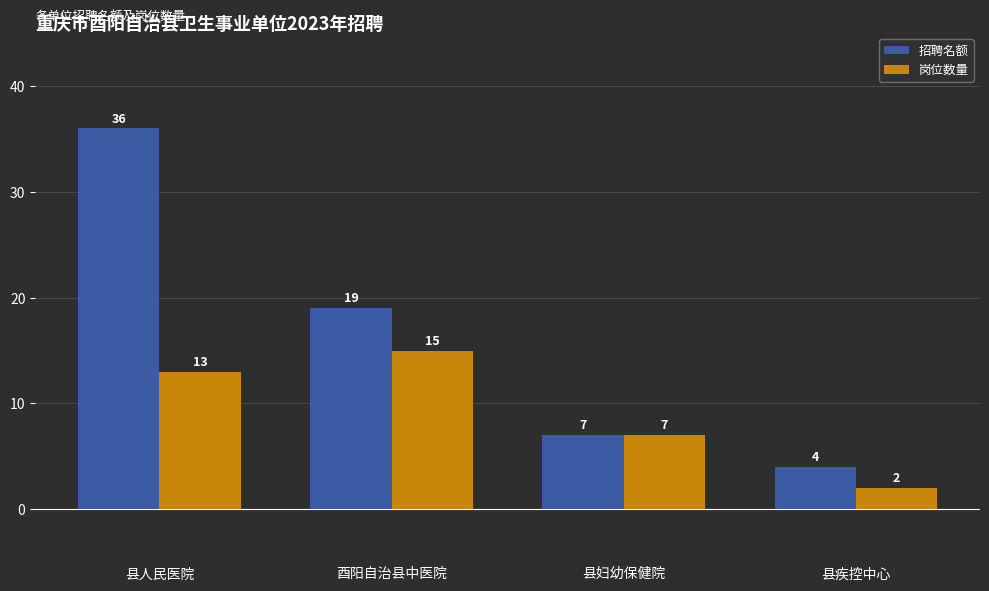

What is the value of the 岗位数量 bar at the 2nd from the left?

15